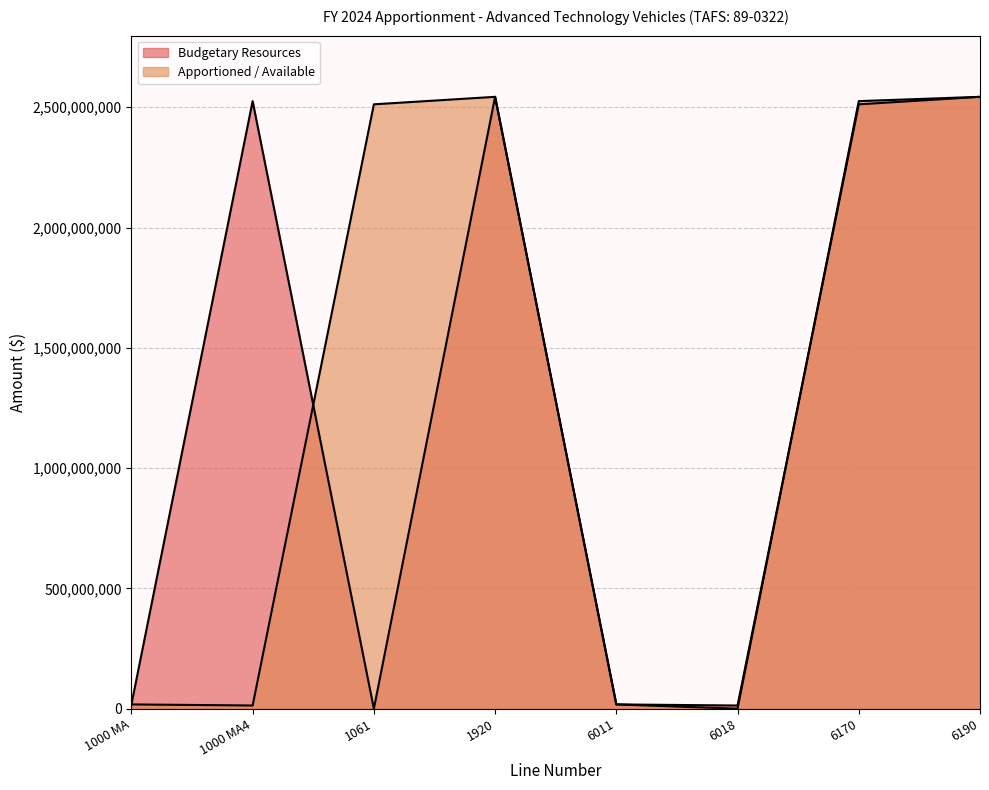

True or false: Apportioned / Available and Budgetary Resources intersect in this chart.

True